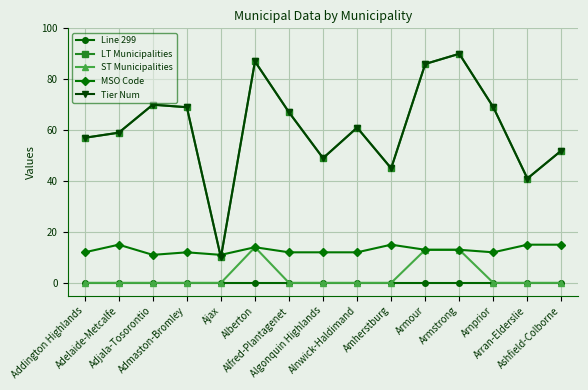

Rank the series at Armour from lowest to highest value.

Line 299, ST Municipalities, MSO Code, LT Municipalities, Tier Num